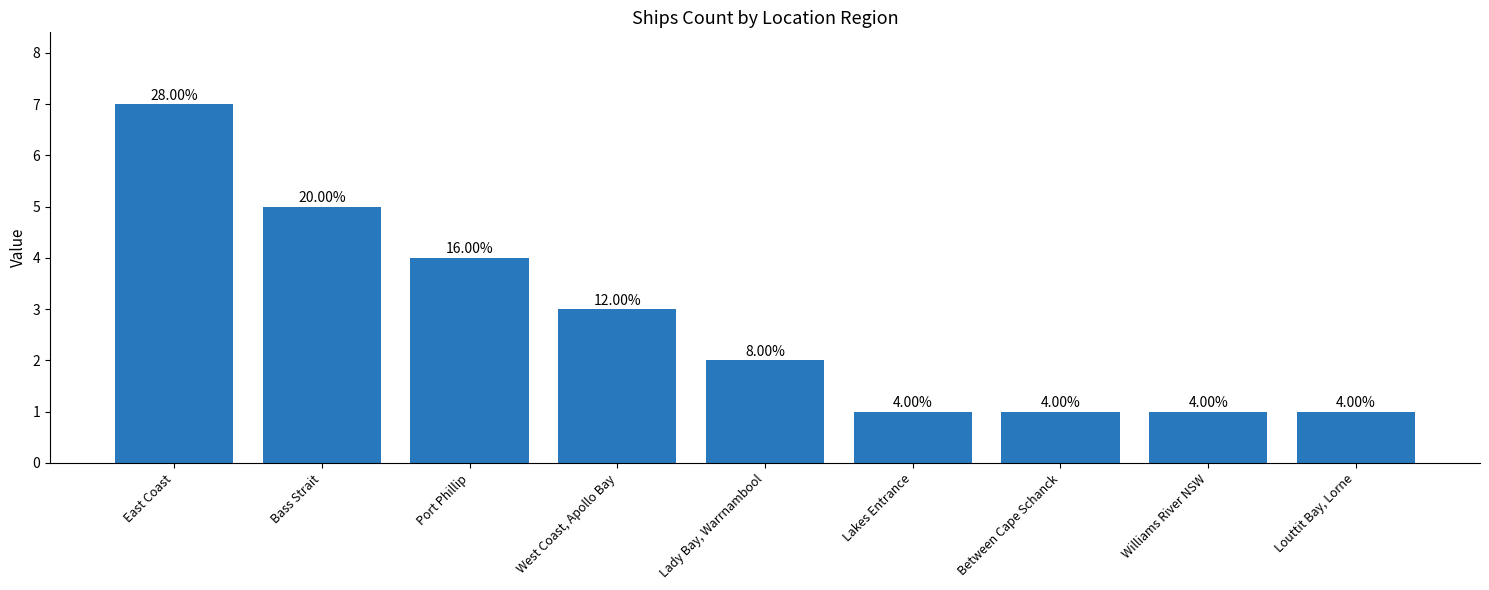

Reading left to right, transcribe all the data shown in this chart.

7	5	4	3	2	1	1	1	1